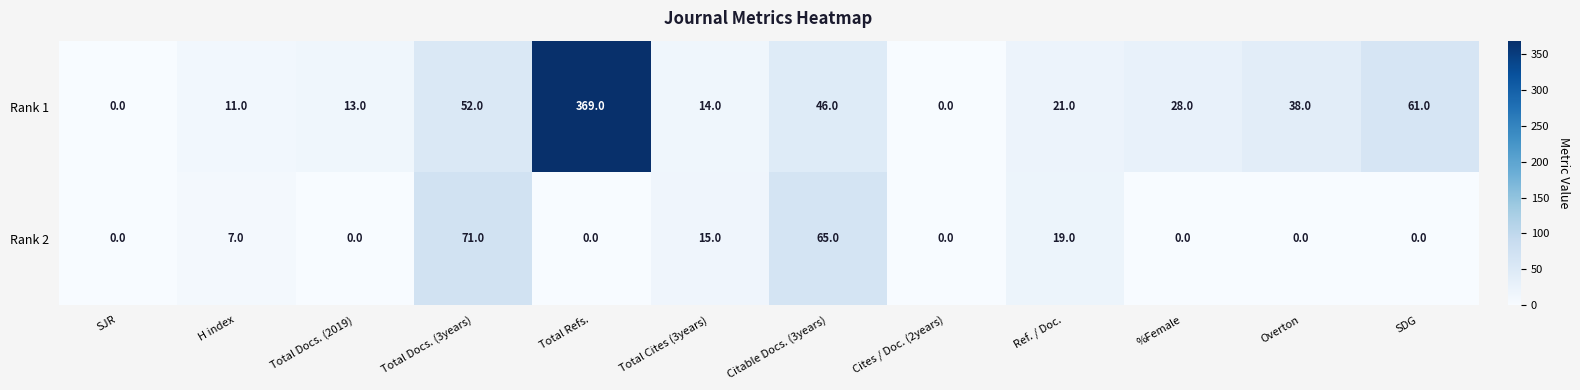

True or false: Rank 1 has a value of 6 at H index.

False